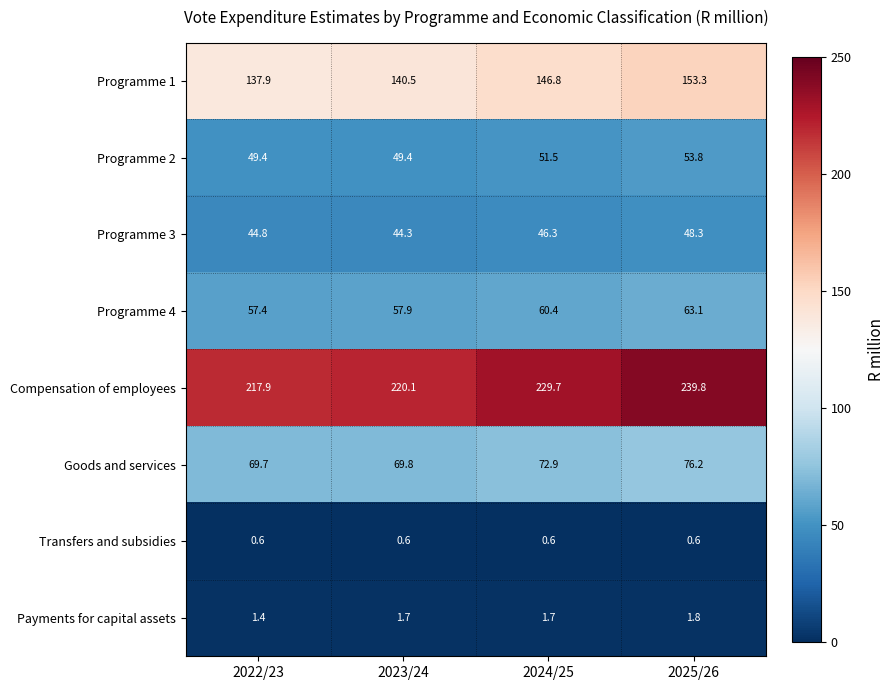

Which series has the largest range (max minus min)?

Compensation of employees